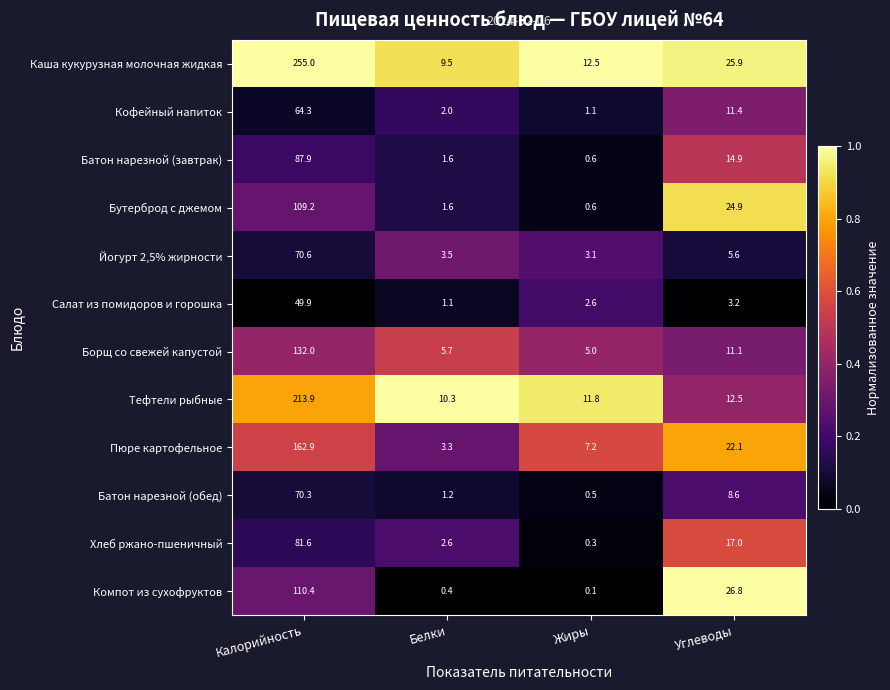

Where is Борщ со свежей капустой nearest to the value 68?

Углеводы